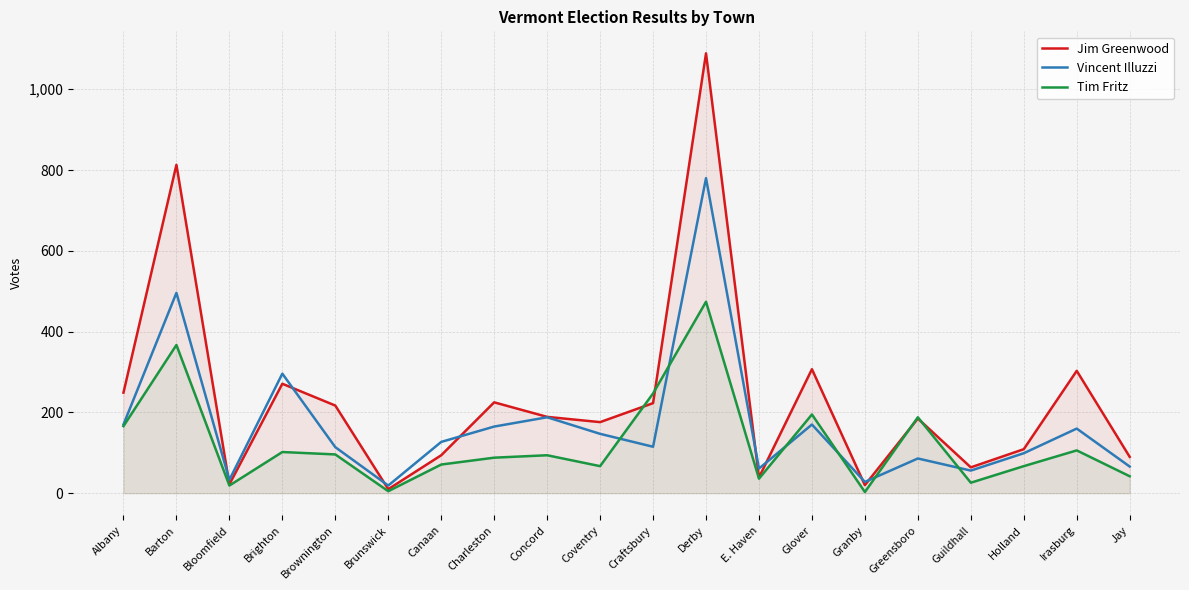

The value of Tim Fritz at Irasburg is 106. True or false?

True